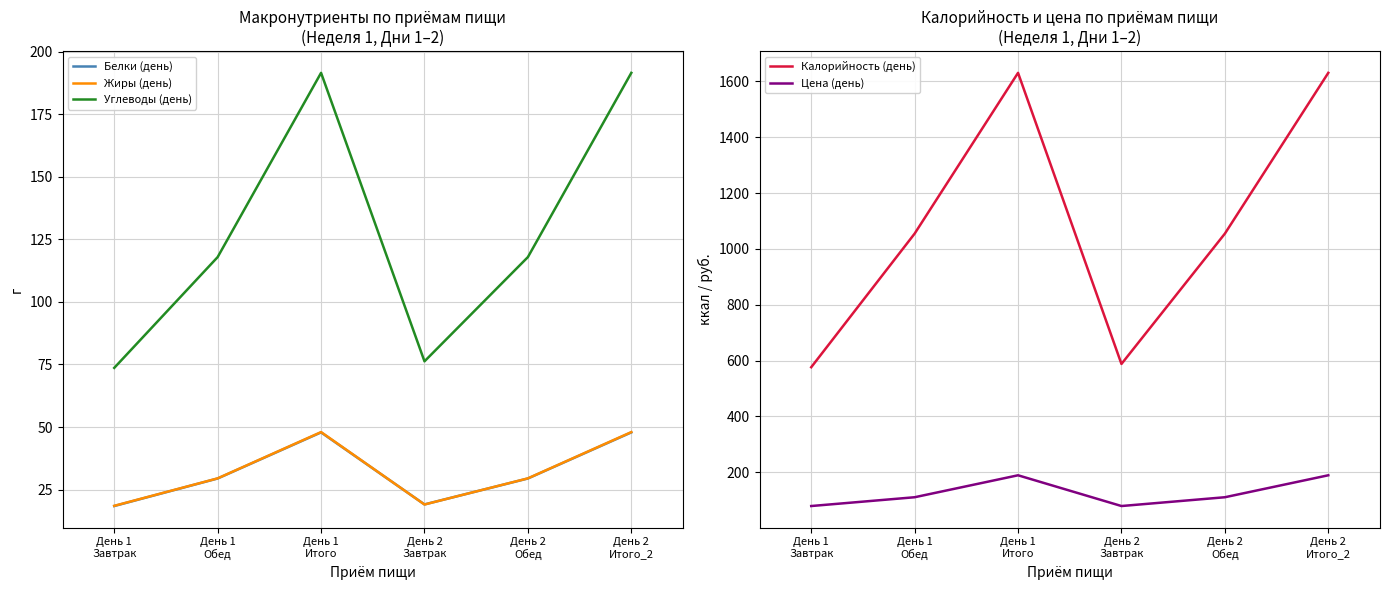

Read the Углеводы (день) value at День 2
Завтрак.

76.3